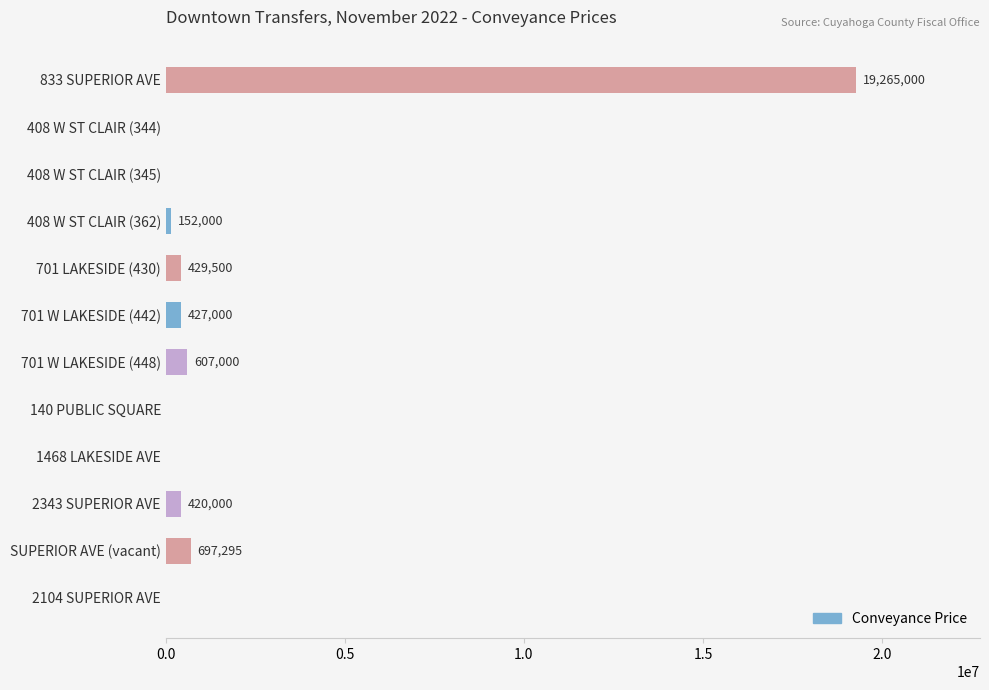

True or false: the data shows -8188305 at 1468 LAKESIDE AVE.

False